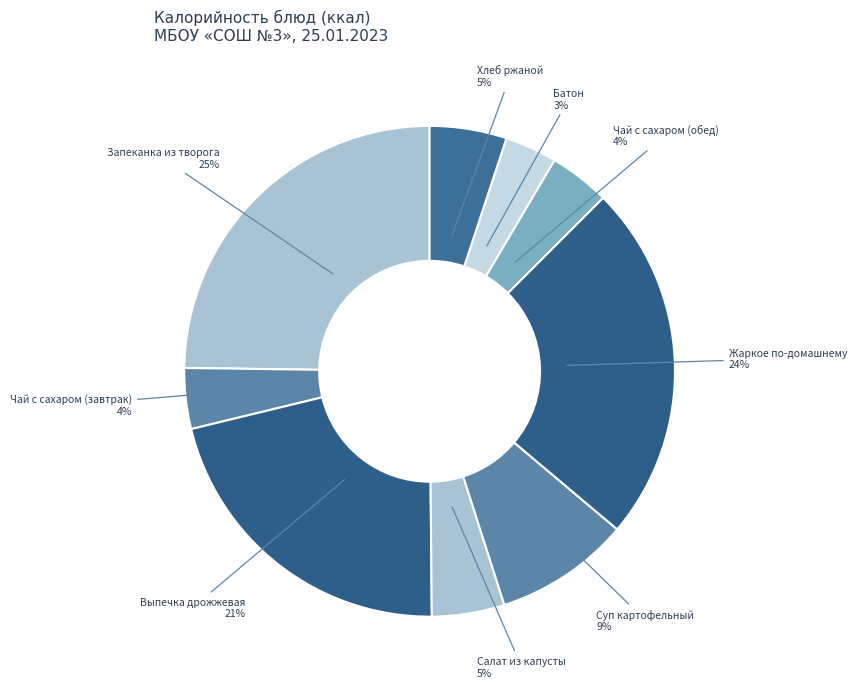

Does any single category account for the majority?

No